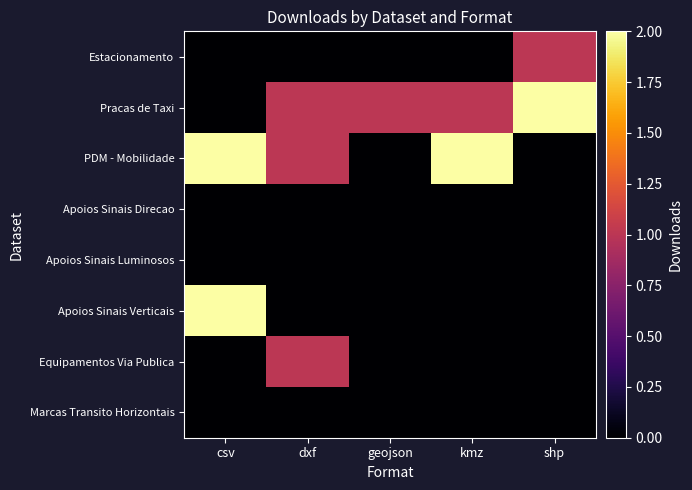

Count the number of data series in this chart.

8